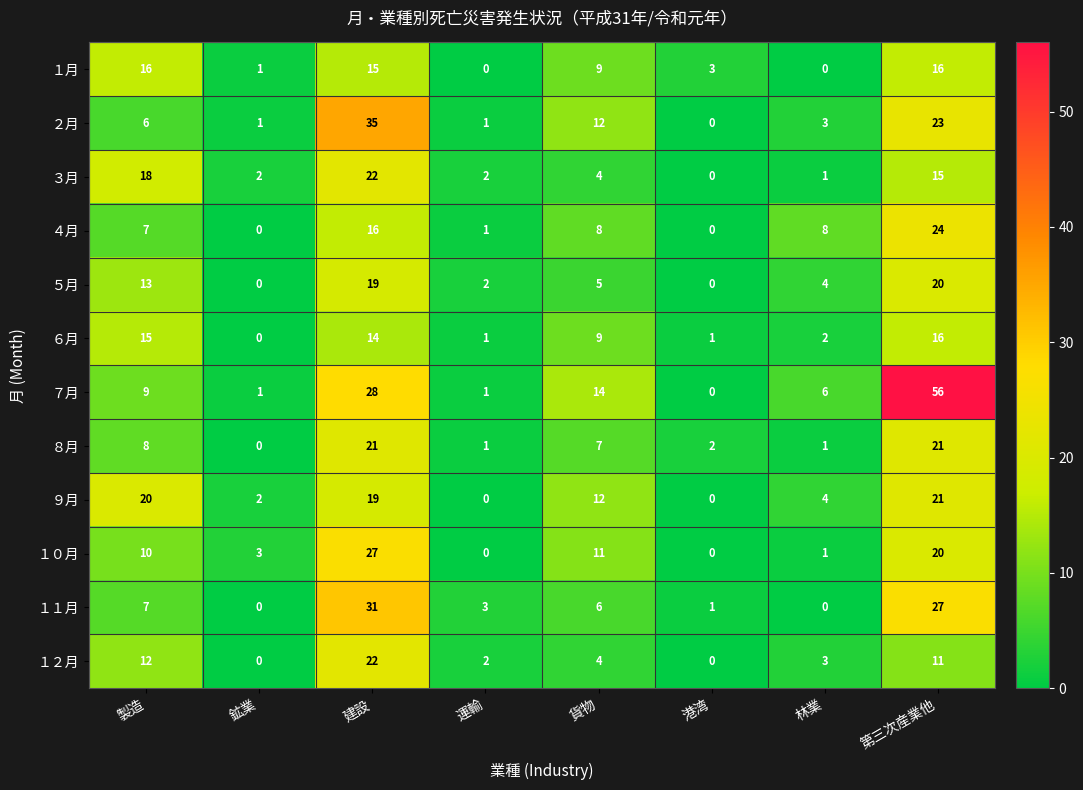

At which category is the sum across all series the highest?

第三次産業他